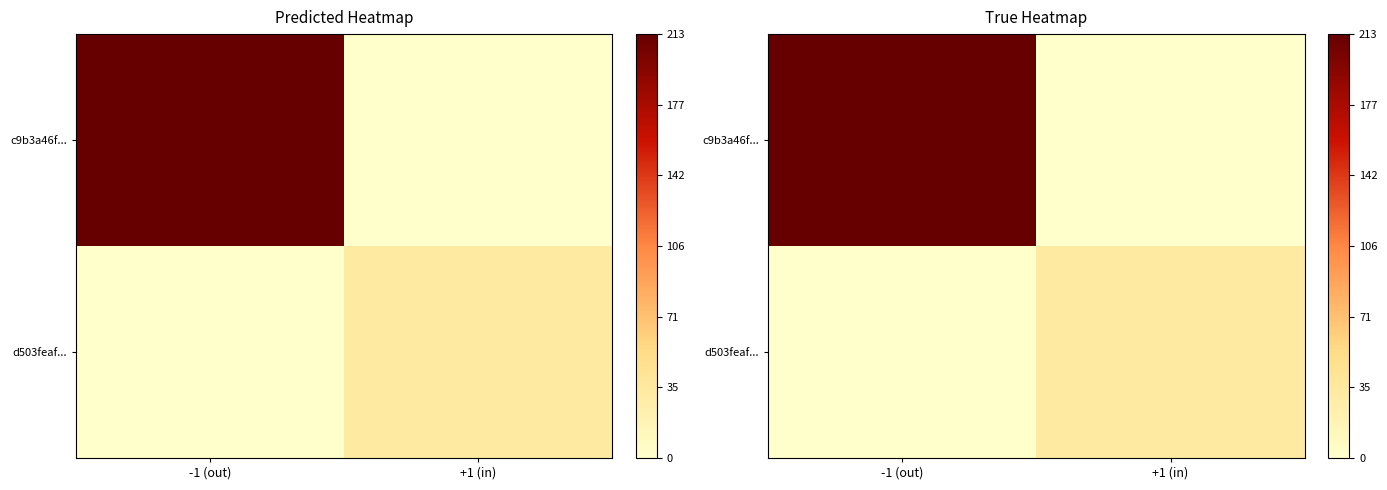

Between +1 (in) and -1 (out), which is larger?

-1 (out)